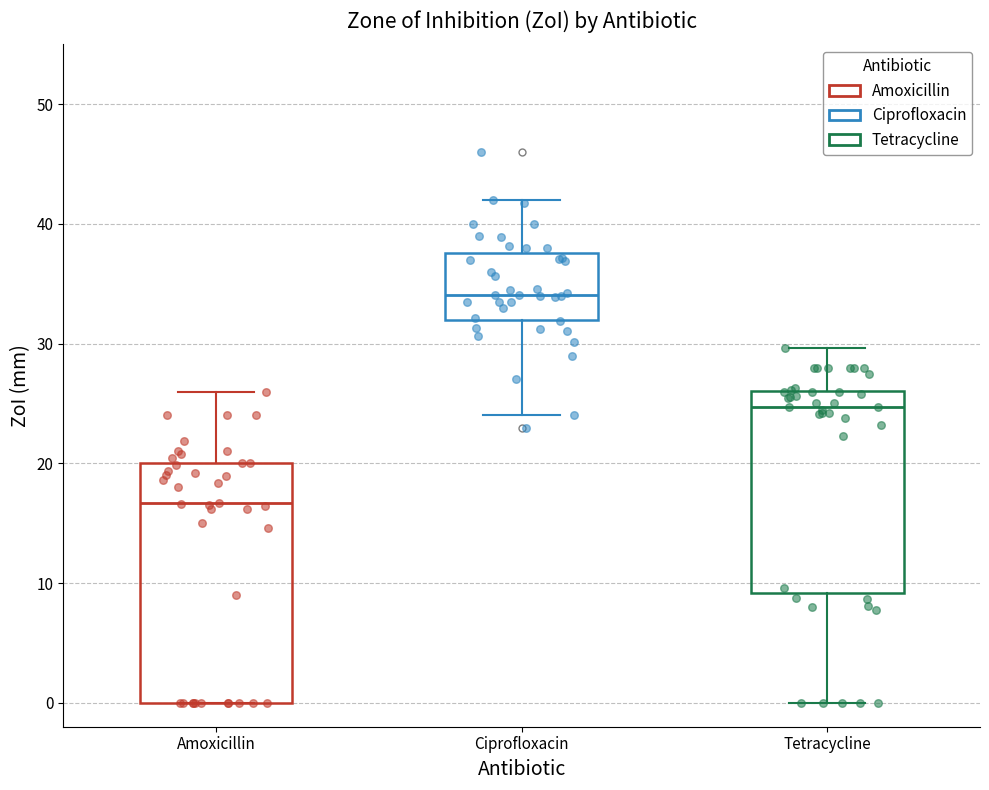

Reading left to right, read every box against the y-axis: the position of its median line, the range the box covers, and the ends of its whiskers. The values are not printed on the chart, so give them approximately, as read against the axis.

Amoxicillin: median 17, box 0 to 20, whiskers 0 to 26
Ciprofloxacin: median 34, box 32 to 38, whiskers 24 to 42
Tetracycline: median 25, box 9 to 26, whiskers 0 to 30